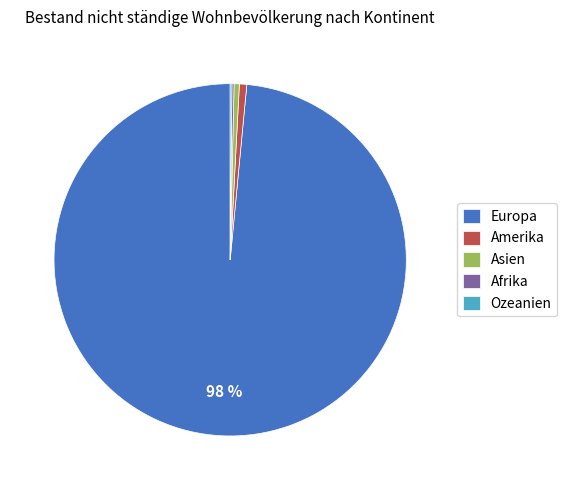

Do Amerika and Europa together represent more than half of the pie?

Yes